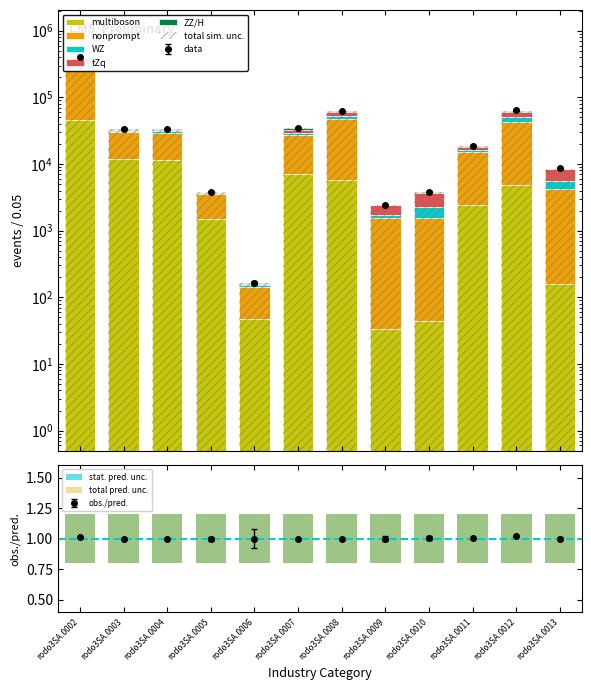

True or false: WZ has a value of 7750 at rodo3SA.0012.

True